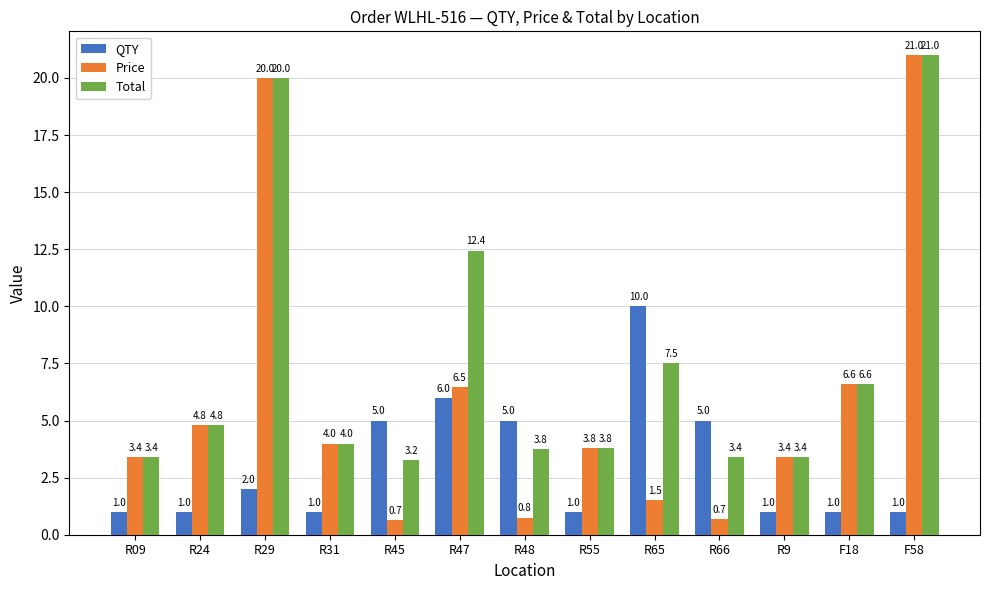

Which category has the highest value across all series?

F58